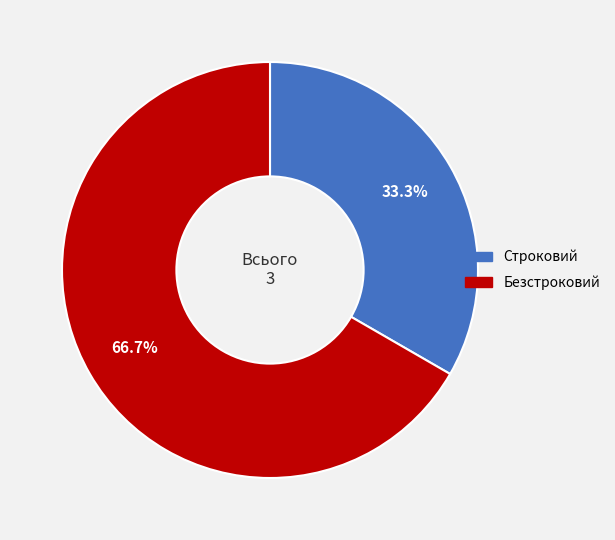

Which category has the smallest portion of the pie?

Строковий